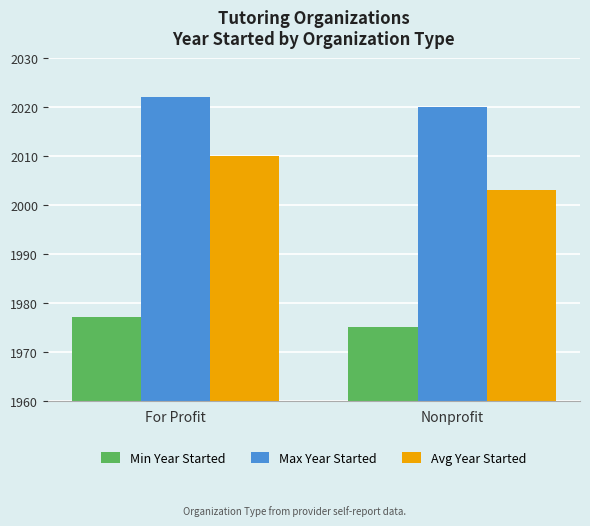

At how many categories does at least one series exceed 1994?

2